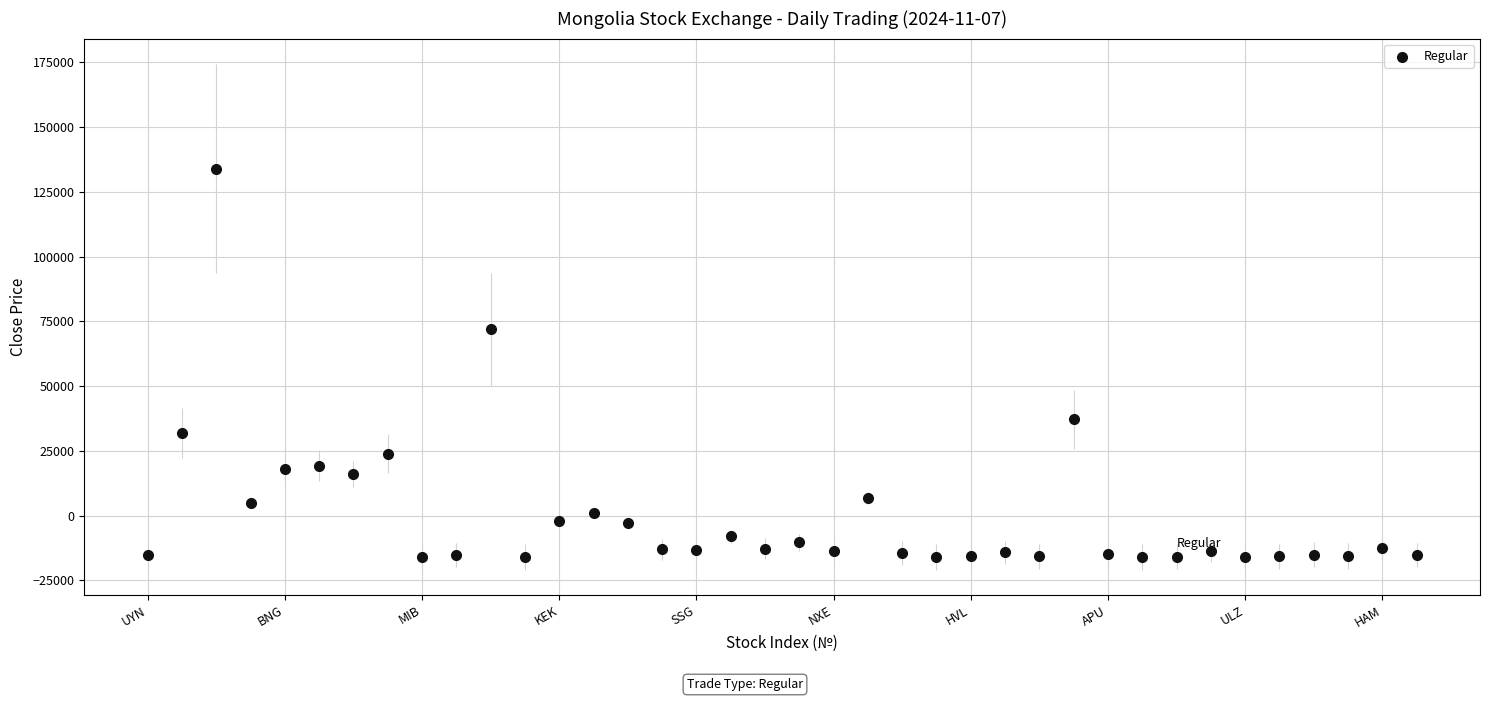

What is the range of Y values (max minus min)?

149987.0